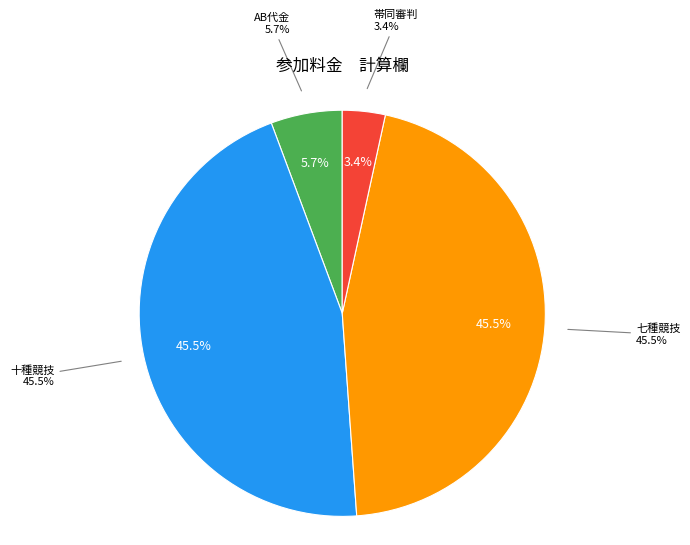

Does 十種競技 represent more than half of the total?

No